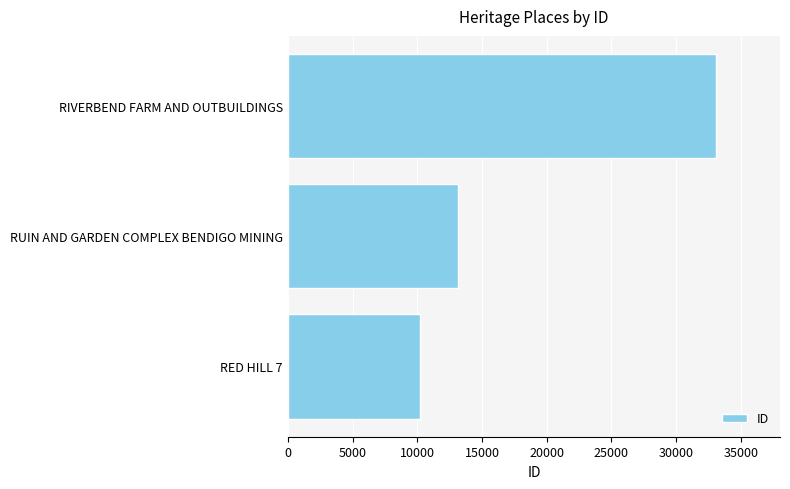

What is the smallest value displayed?

10221